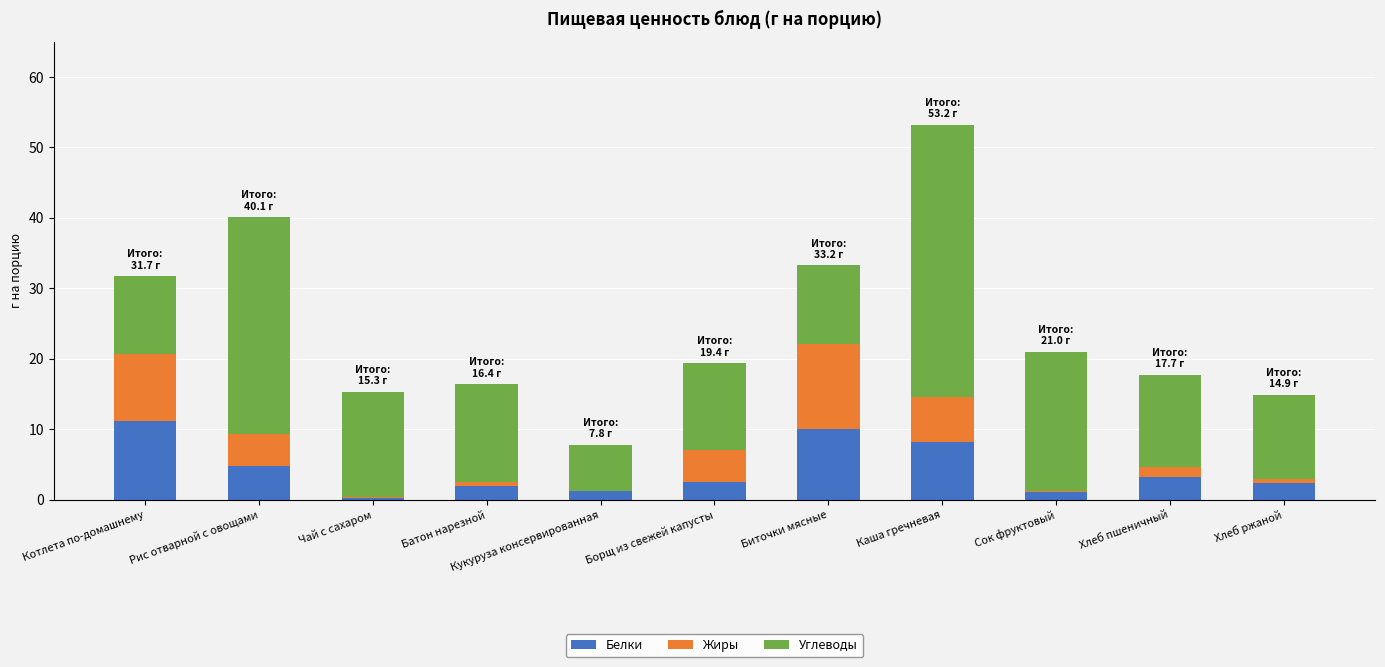

Count the number of categories in the chart.

11